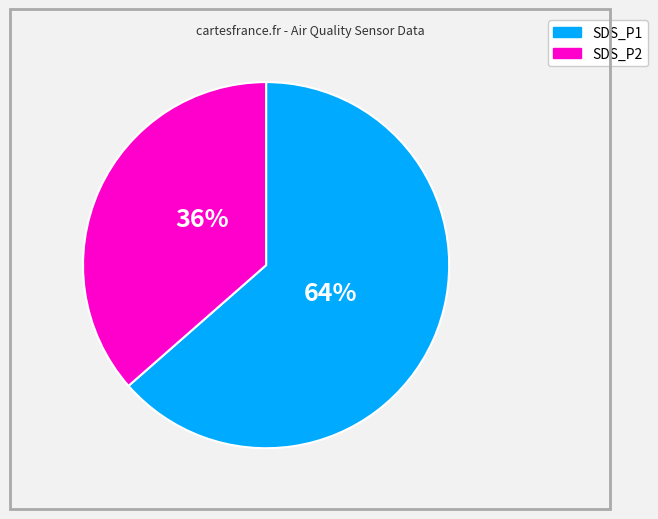

Is there any slice that represents more than half of the pie?

Yes